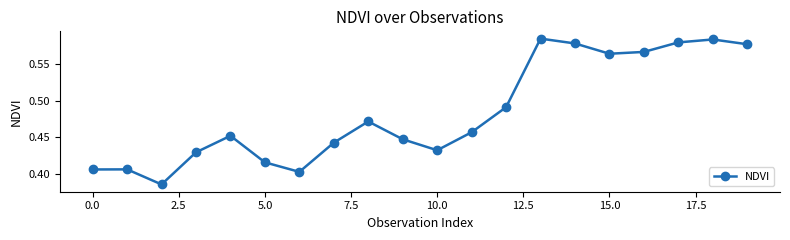

Count the values in the range 0 to 1.

20